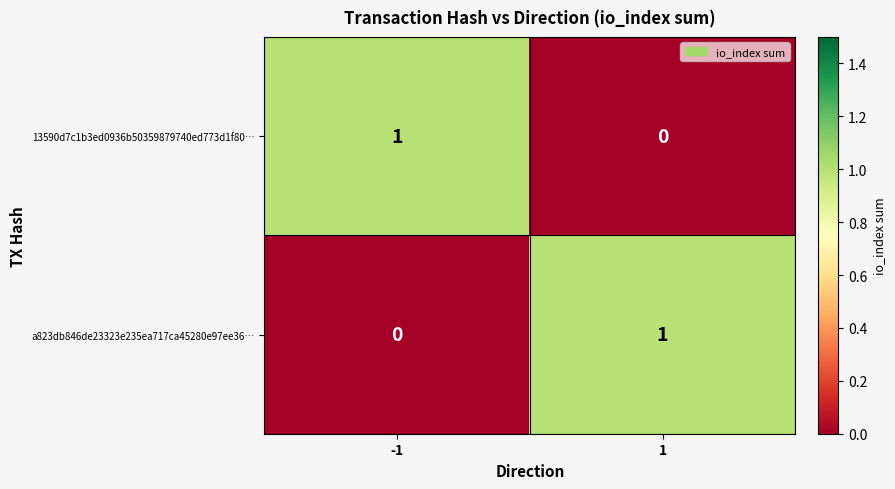

At 1, list the series in order from smallest to largest.

13590d7c1b3ed0936b50359879740ed773d1f80…, a823db846de23323e235ea717ca45280e97ee36…